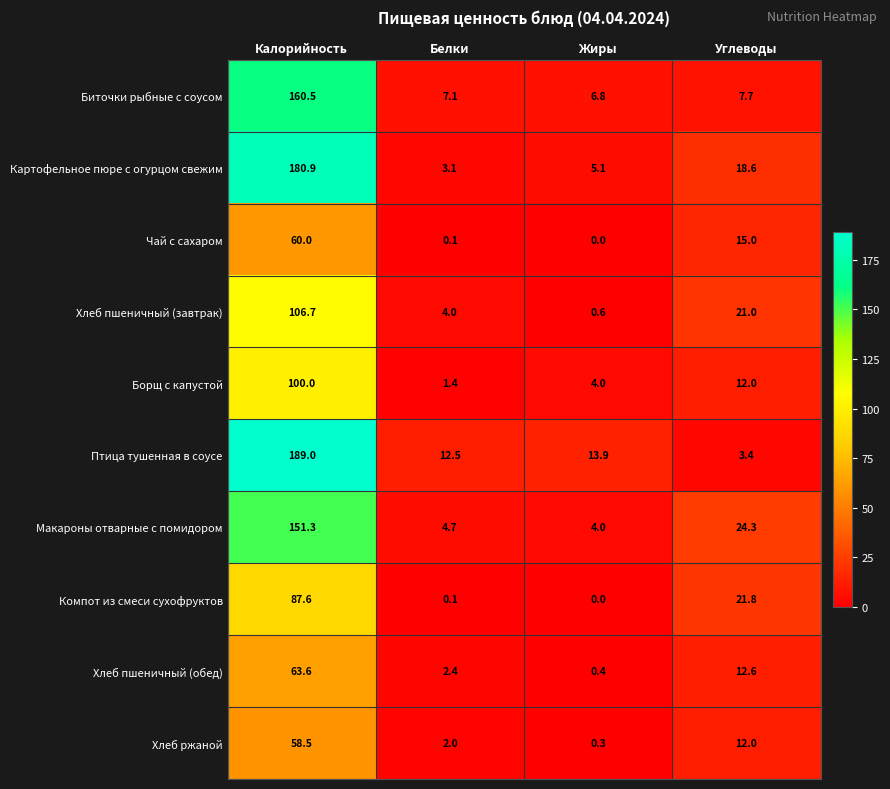

Read the Хлеб пшеничный (завтрак) value at Углеводы.

21.0